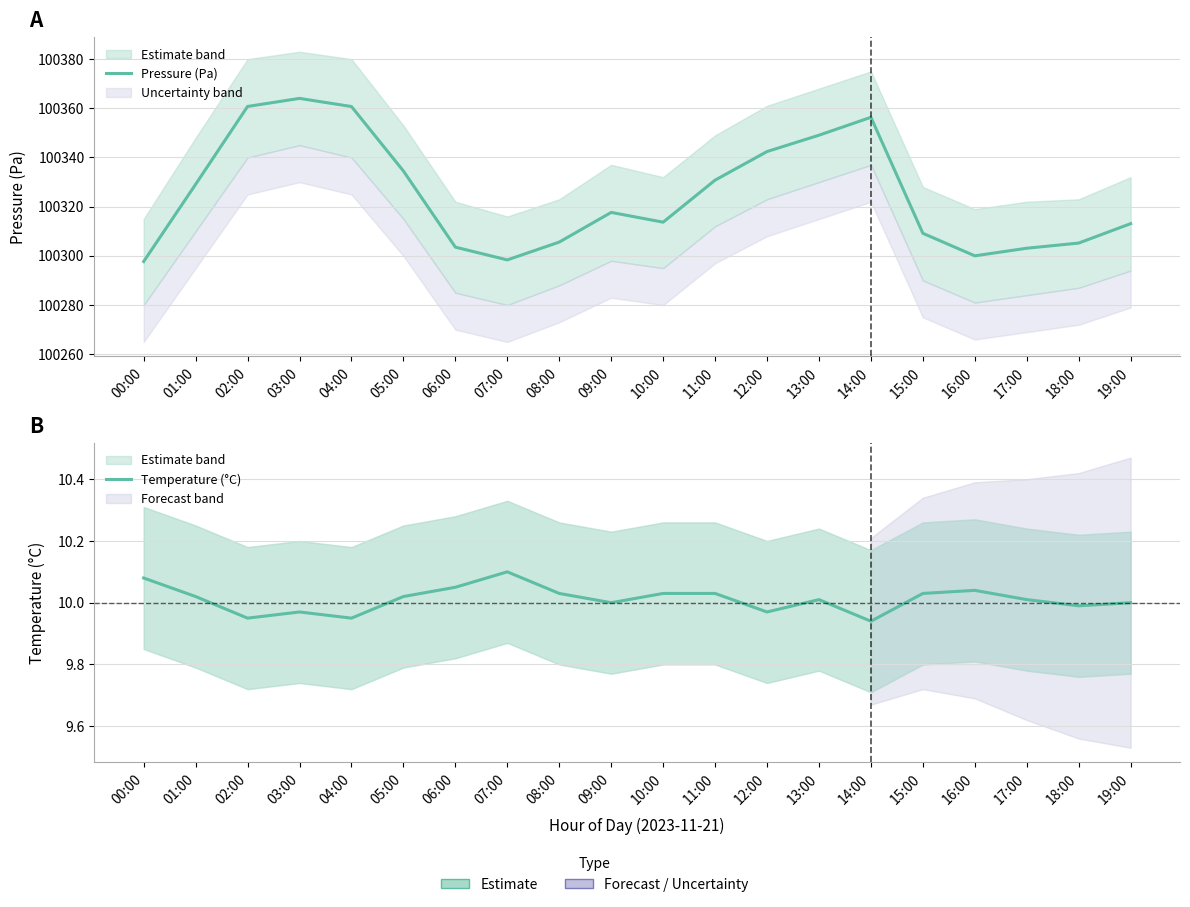

What position from the right is 11:00?

9